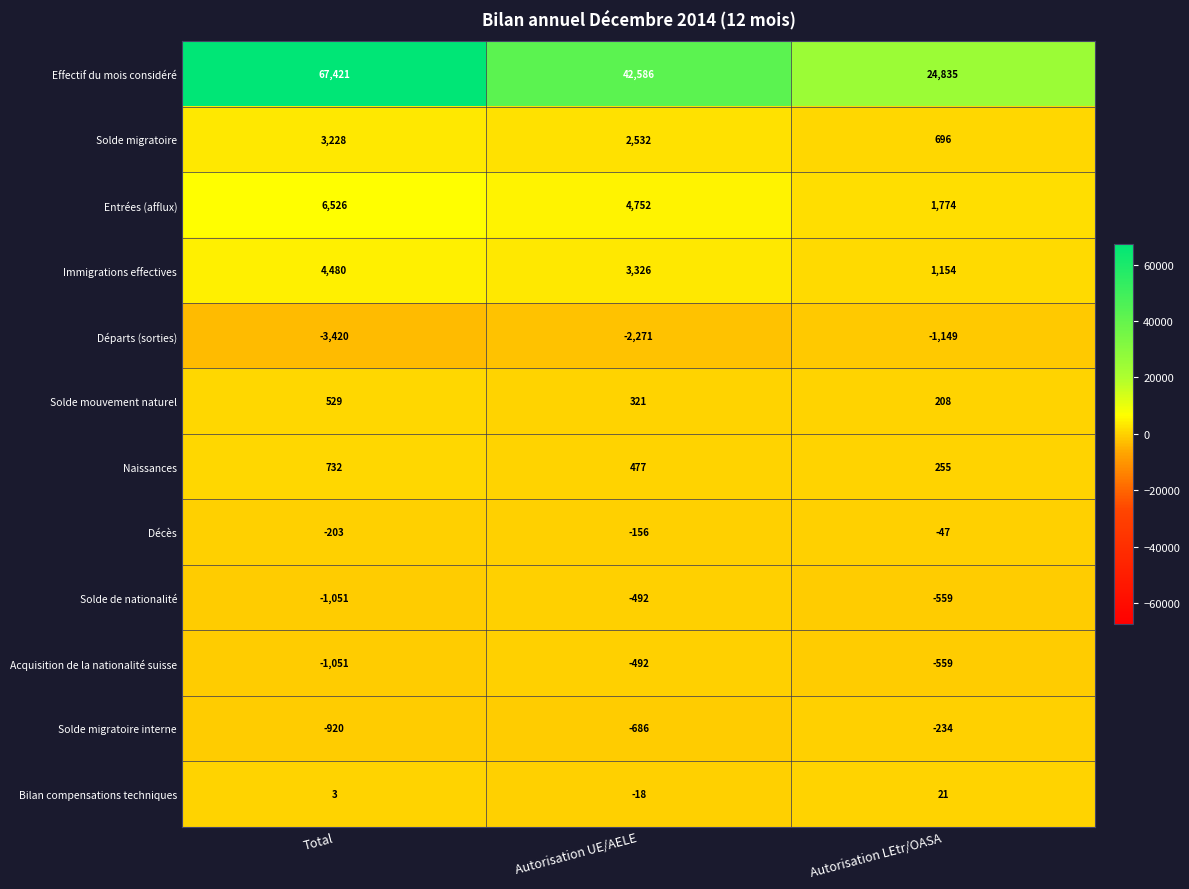

At which category does the chart reach its minimum across all series?

Total